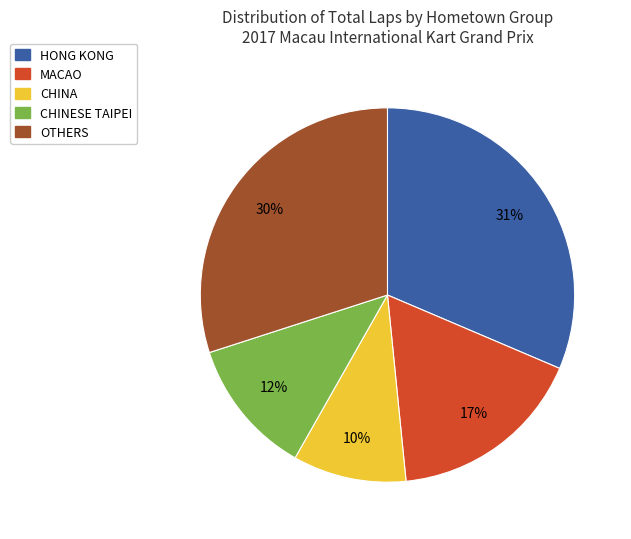

Is there a majority slice in this chart?

No